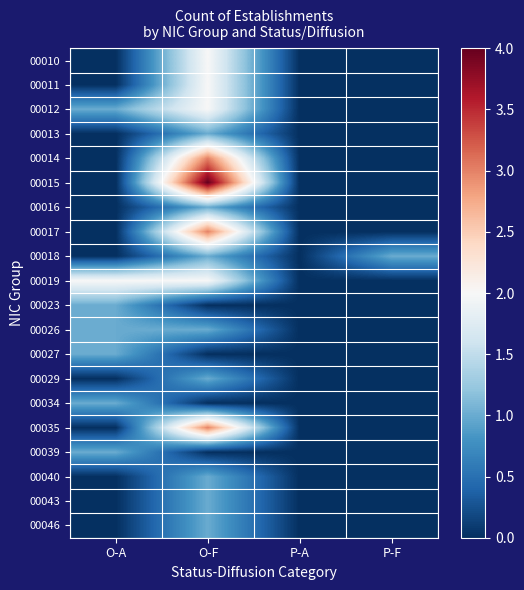

At which category does the chart reach its peak across all series?

O-F